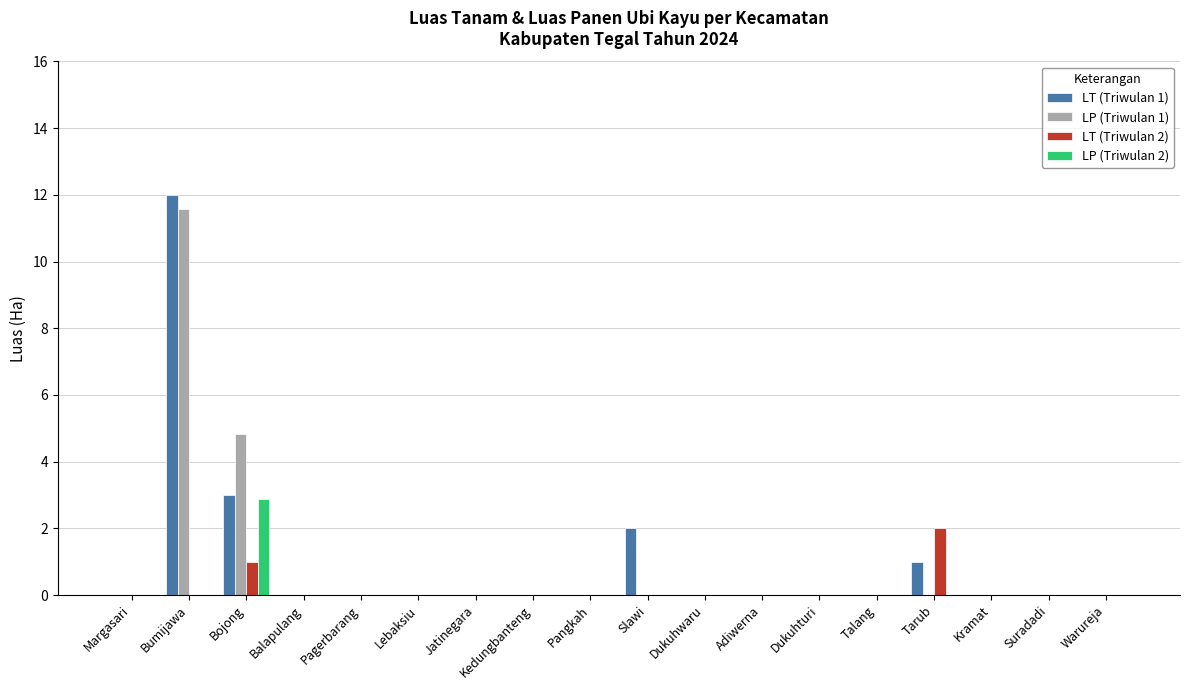

What is the sum of all LP (Triwulan 2) values?

2.9